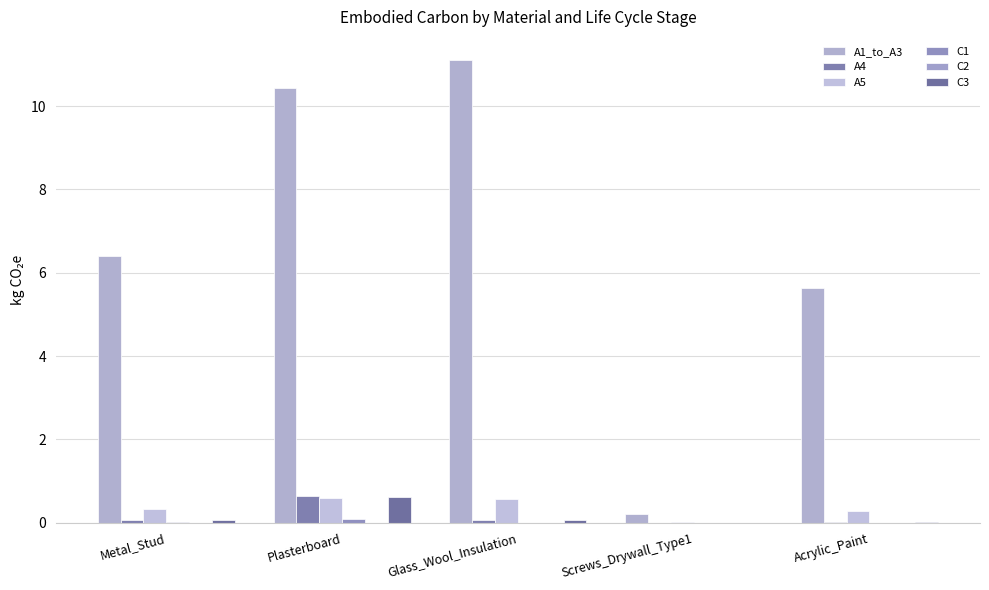

Does the chart contain stacked bars?

No